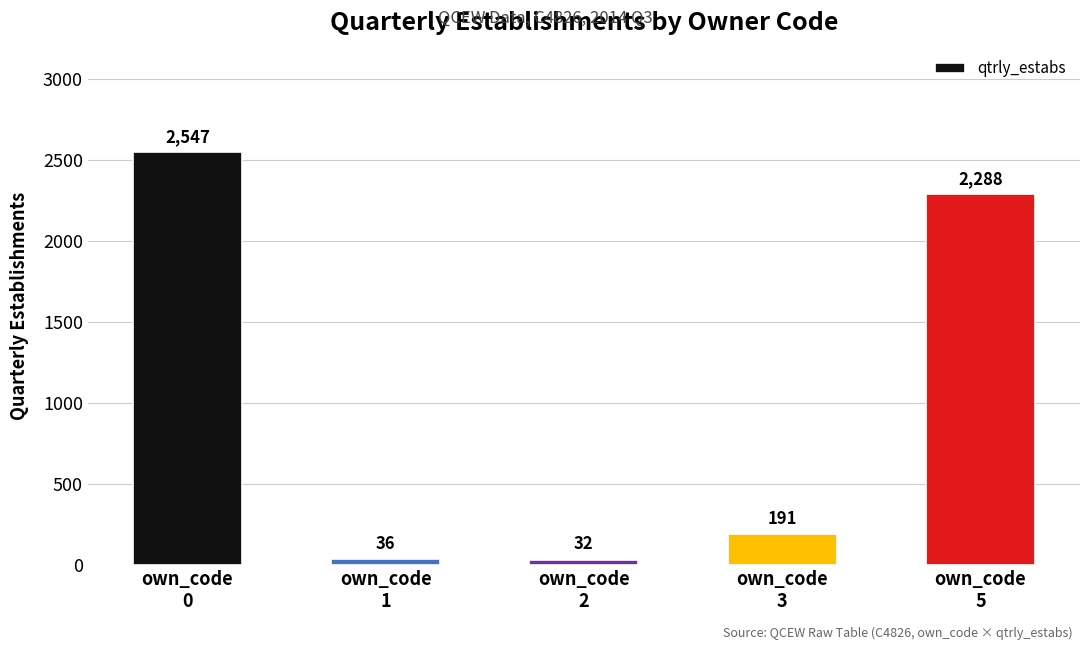

What is the difference between the second highest and second lowest values?

2252